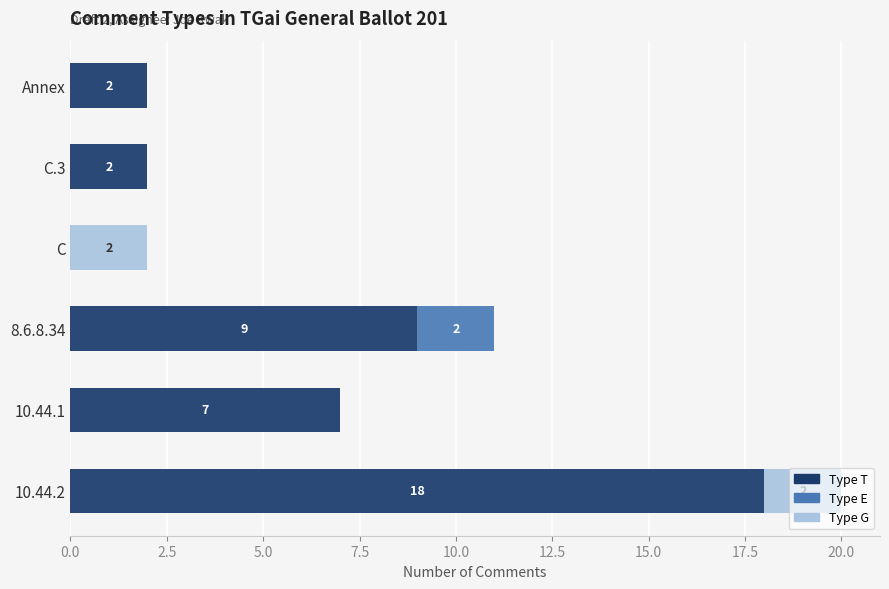

At which category is the sum across all series the highest?

10.44.2